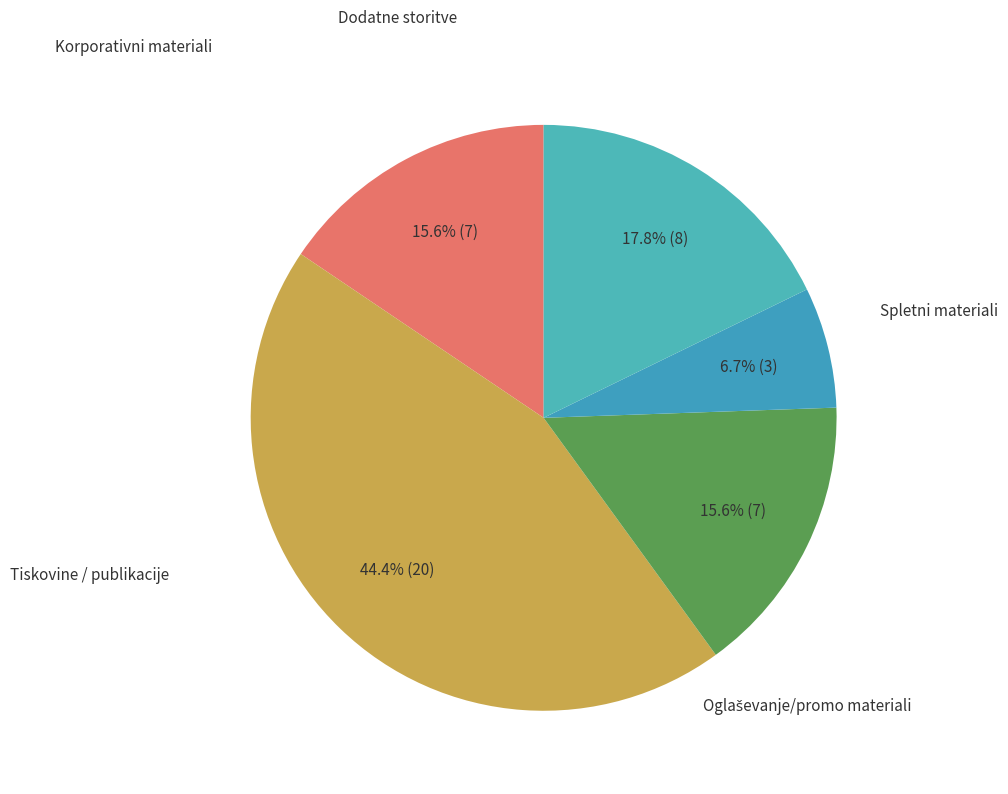

How many slices are in this pie chart?

5